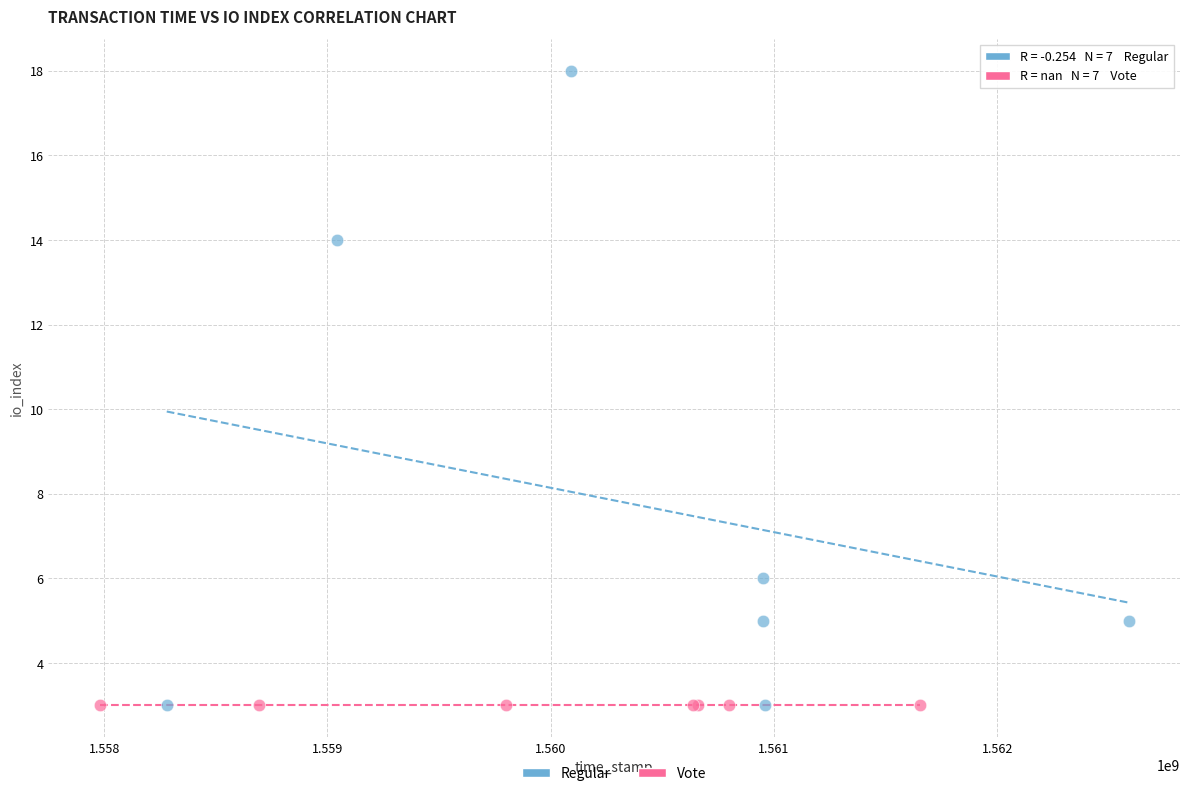

Which series contains the highest Y value?

Regular